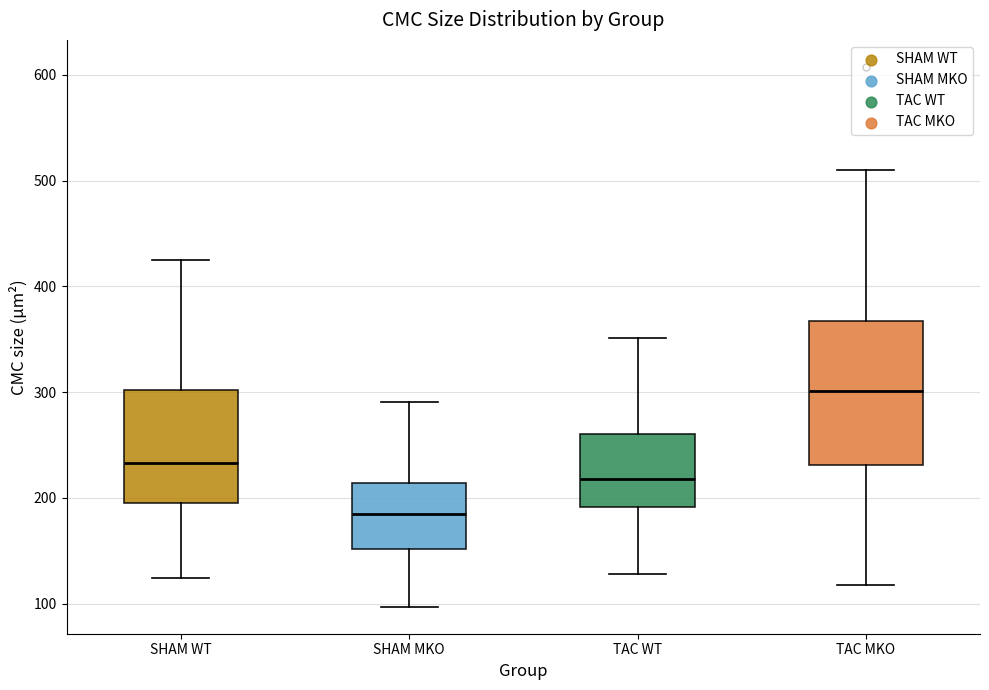

Comparing the boxes themselves (not the whiskers), which one is the tallest?

TAC MKO